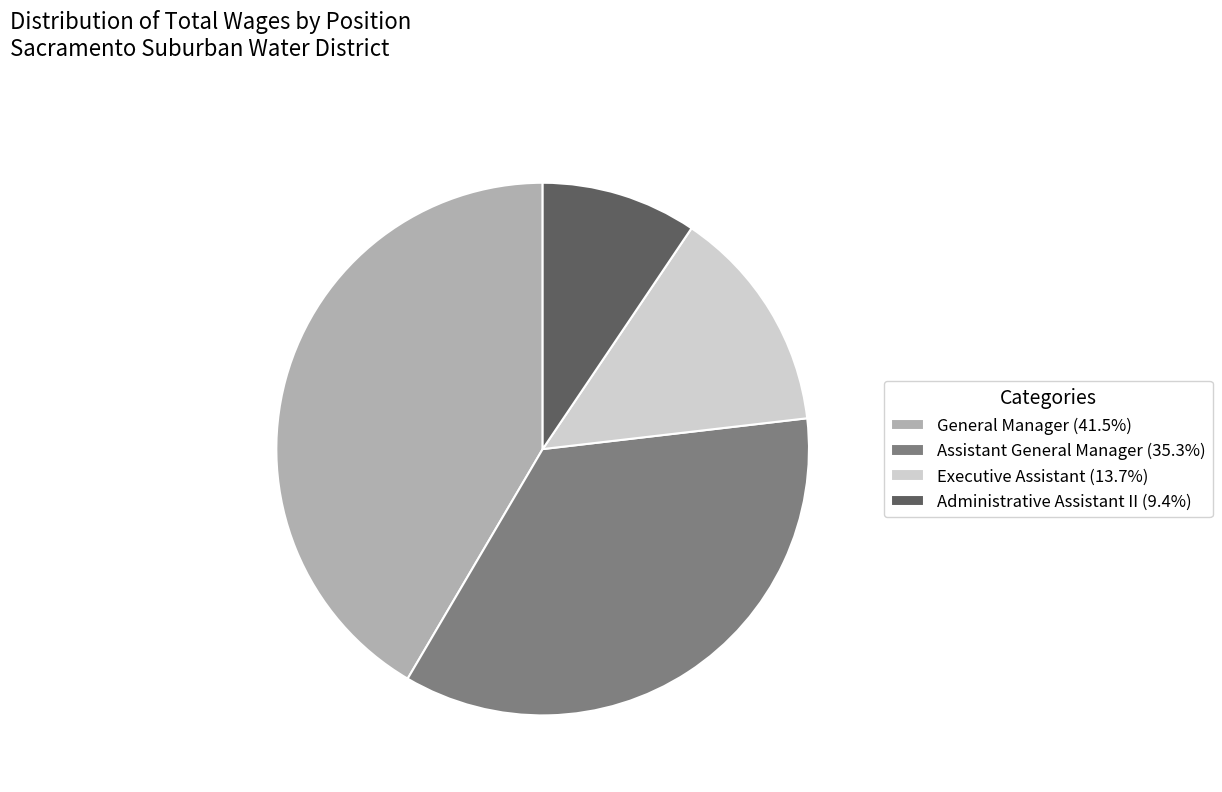

Rank the categories by value from lowest to highest.

Administrative Assistant II, Executive Assistant, Assistant General Manager, General Manager